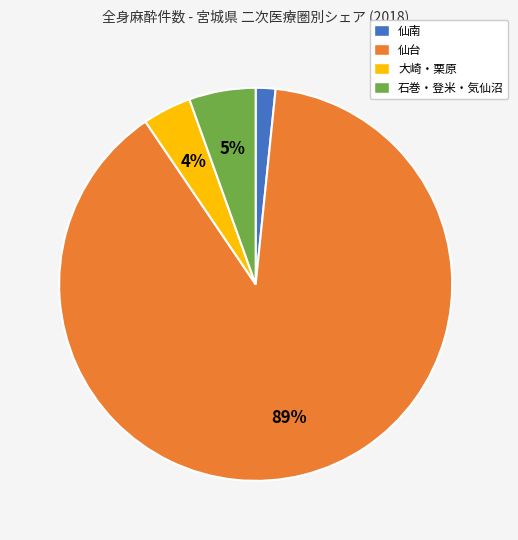

How many segments does this pie chart have?

4